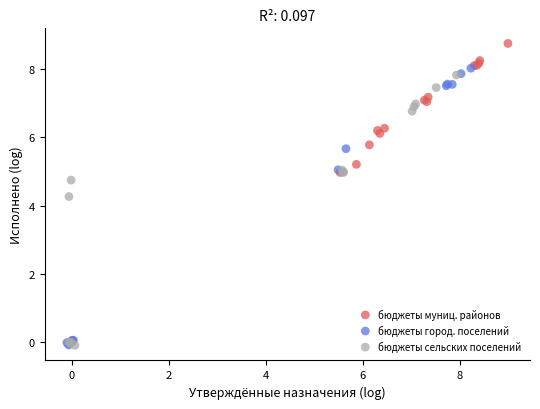

Which series contains the highest Y value?

бюджеты муниц. районов